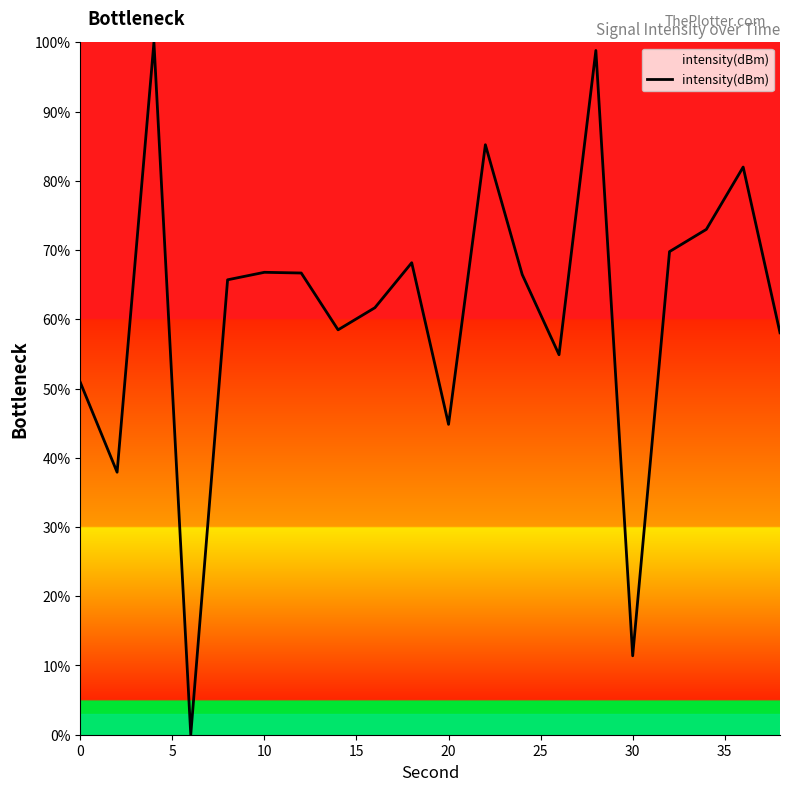

True or false: there are more than 1 points higher than both neighbors.

True